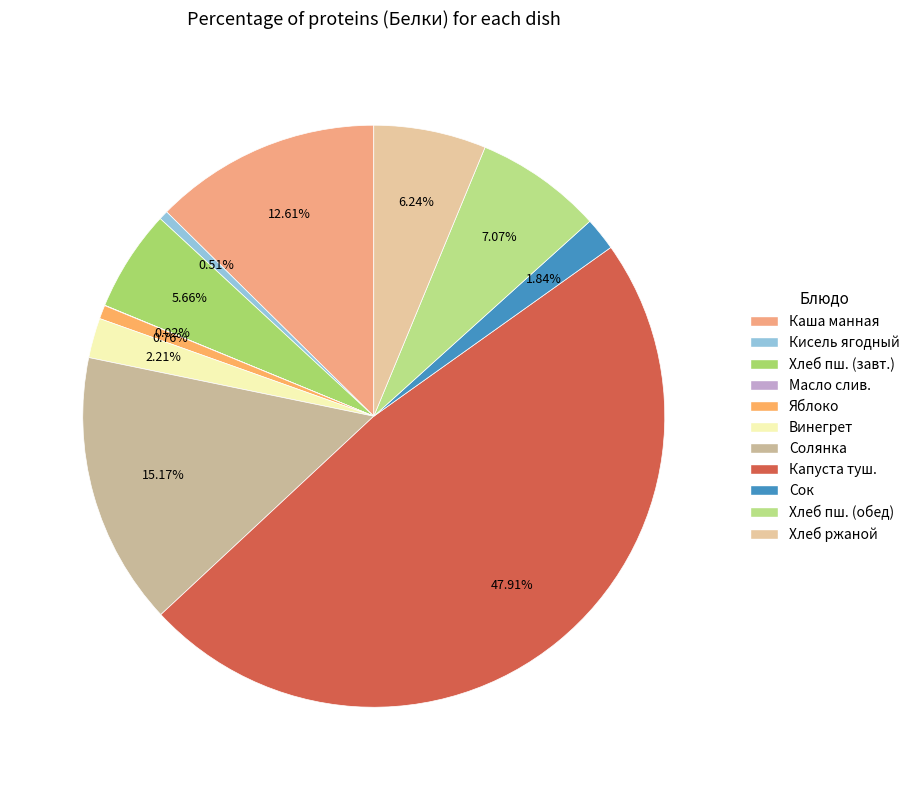

What is the smallest slice in the pie chart?

Масло сливочное (порционно)